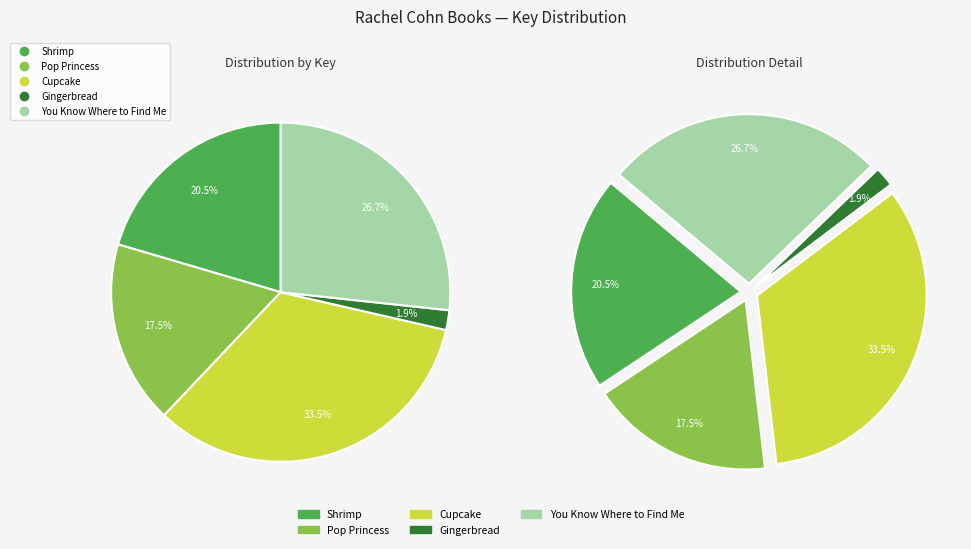

How many slices are in this pie chart?

5